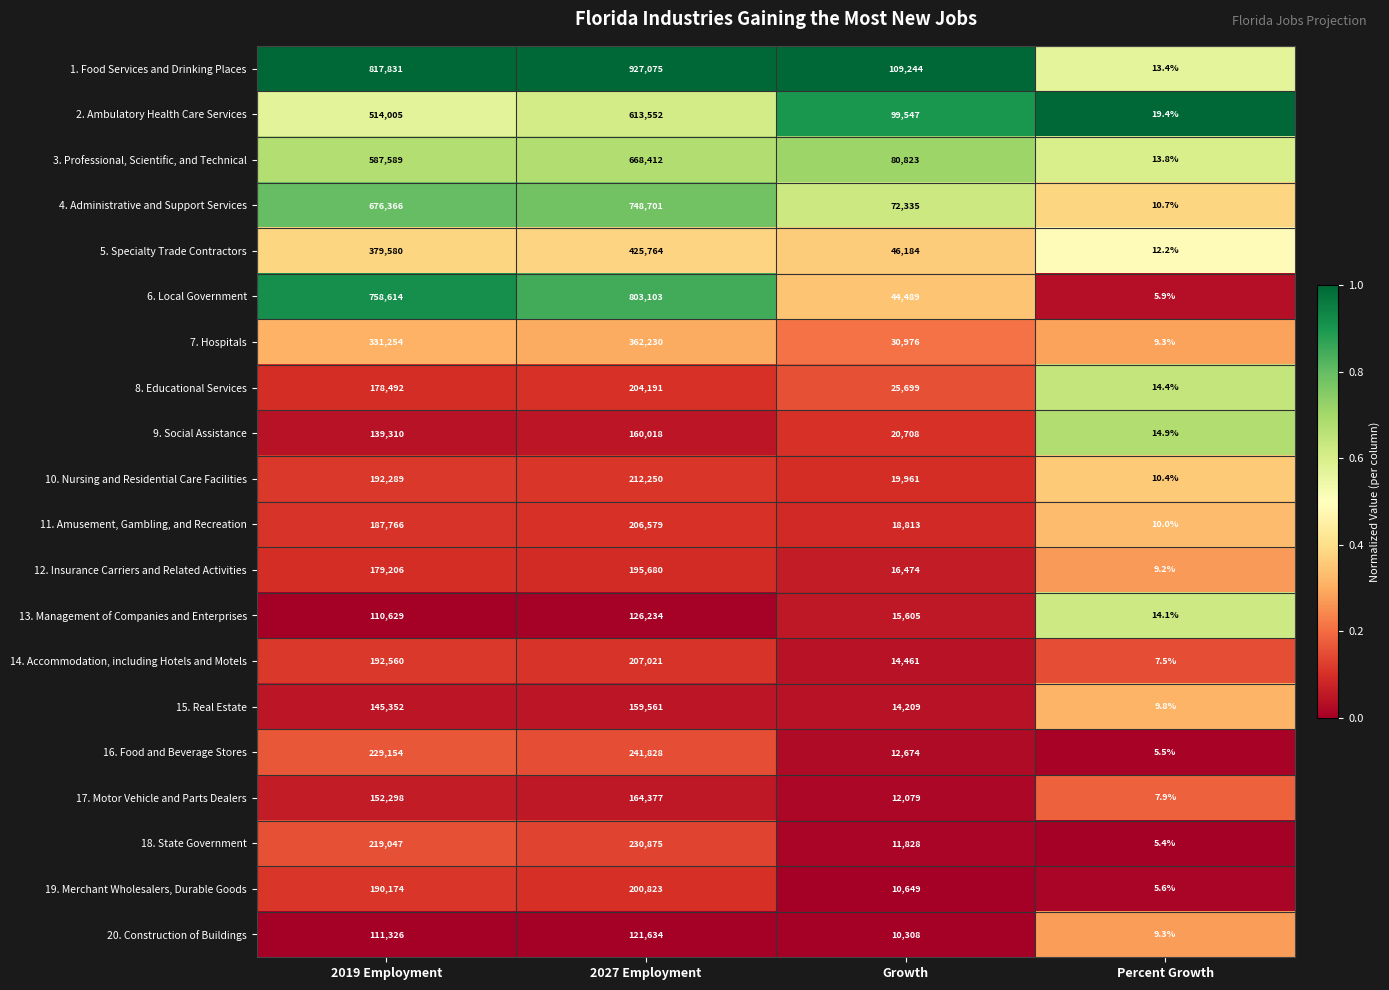

How many data points does each series have?

4